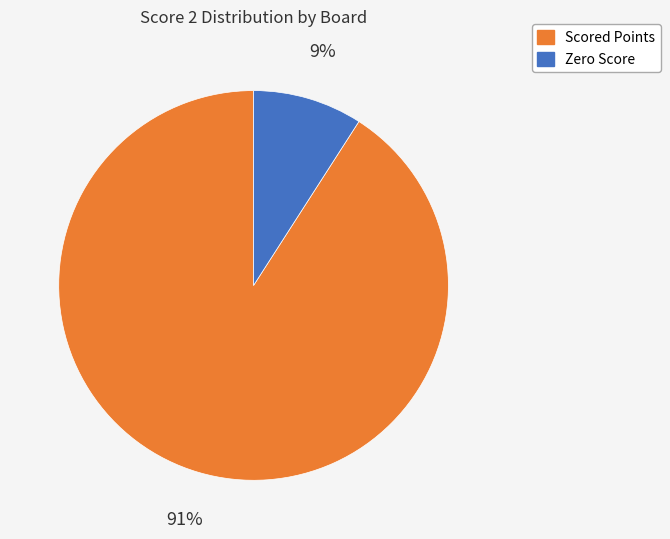

Is there any slice that represents more than half of the pie?

Yes